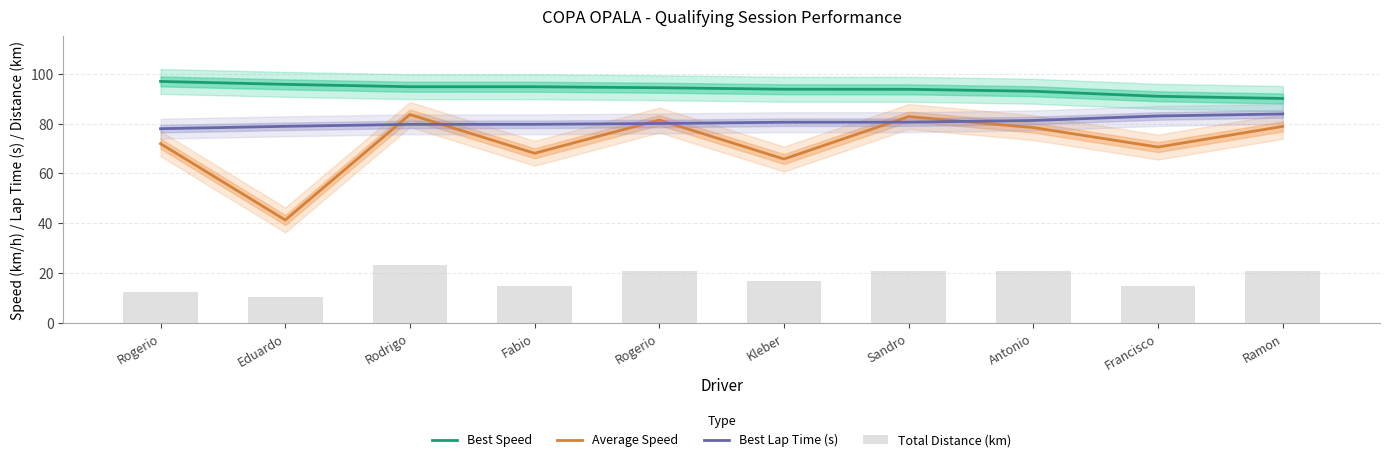

At how many categories does at least one series exceed 43?

10